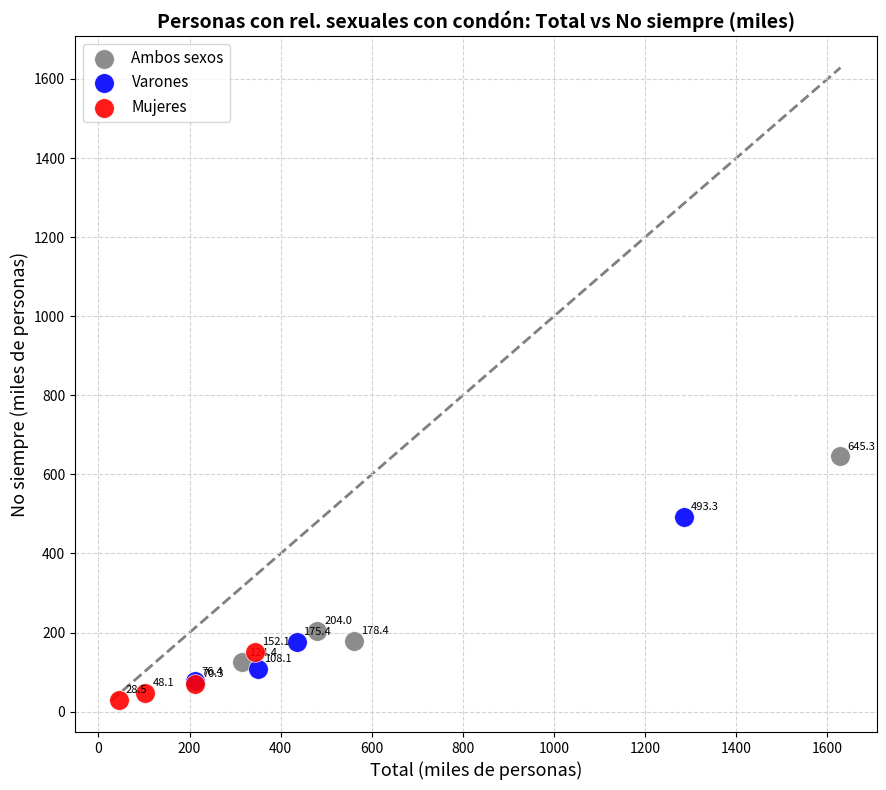

What are all the series names shown in the legend?

Ambos sexos, Varones, Mujeres